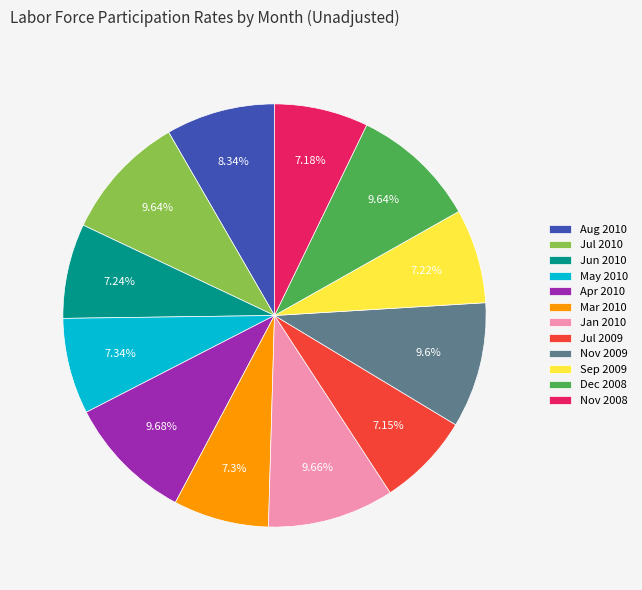

Is the sum of Apr 2010 and May 2010 greater than half?

No